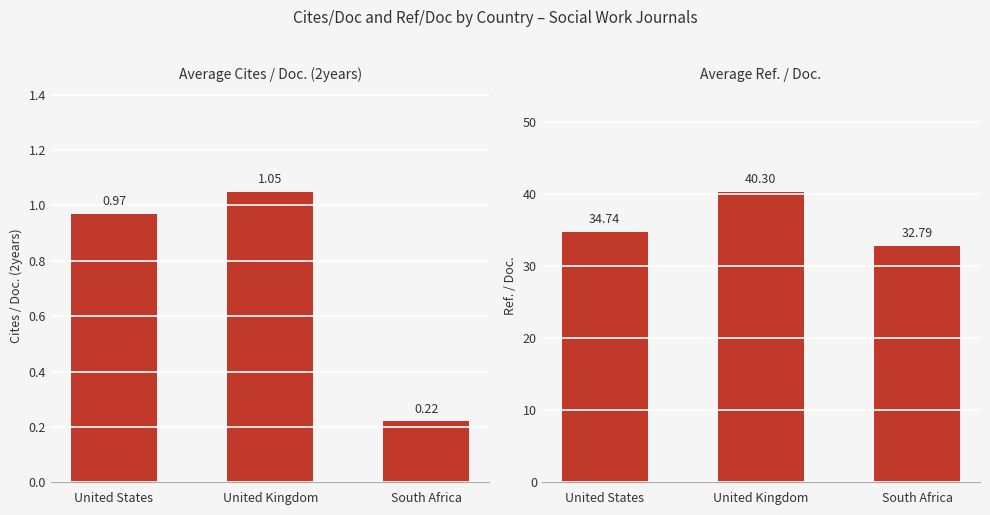

Are the bars horizontal?

No